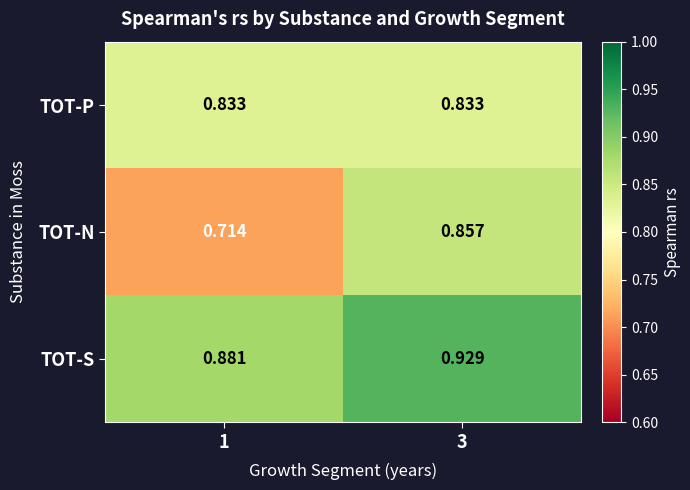

Which series has the widest spread of values?

TOT-N